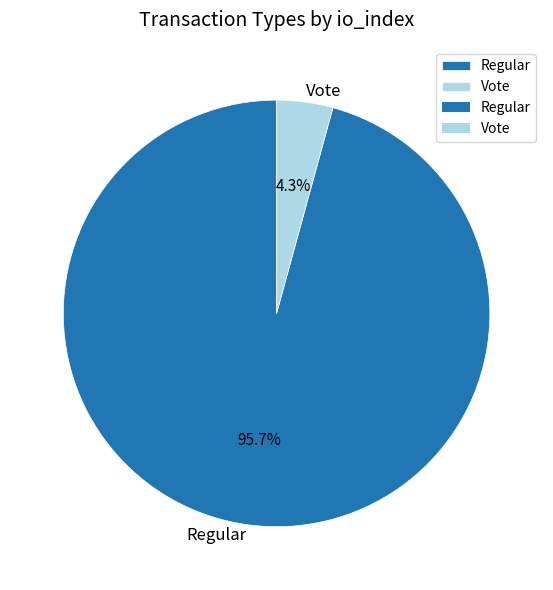

To the nearest percent, what percentage of the pie is Vote?

4%